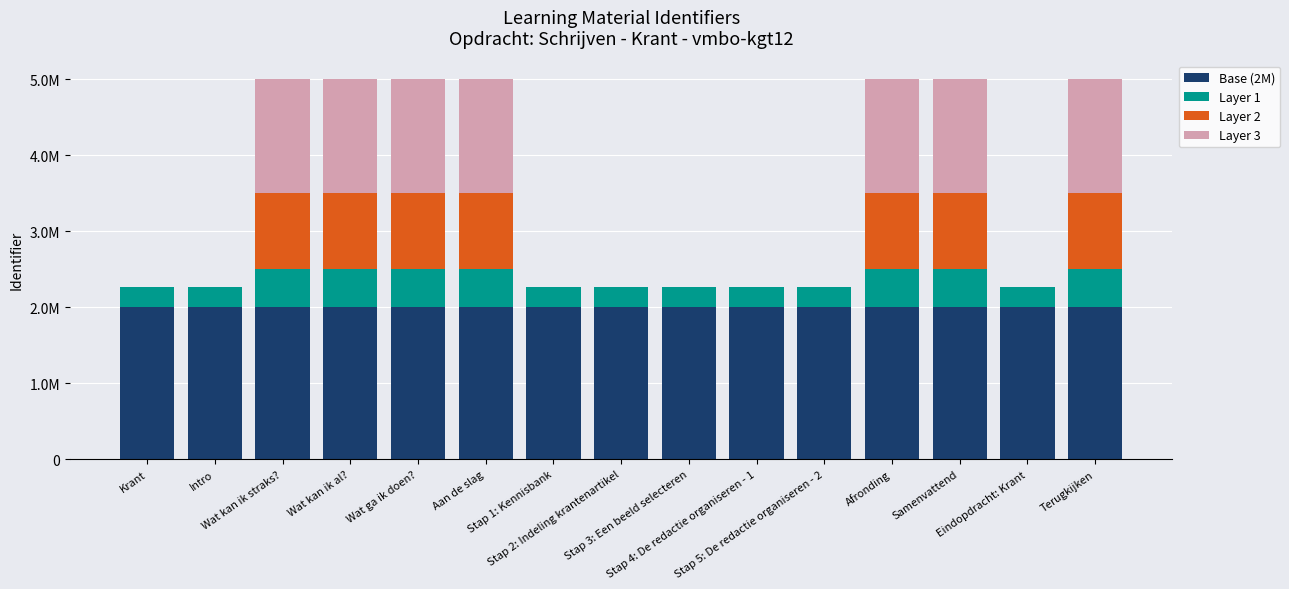

What is the difference between the maximum and minimum values in the Layer 1 series?

235457